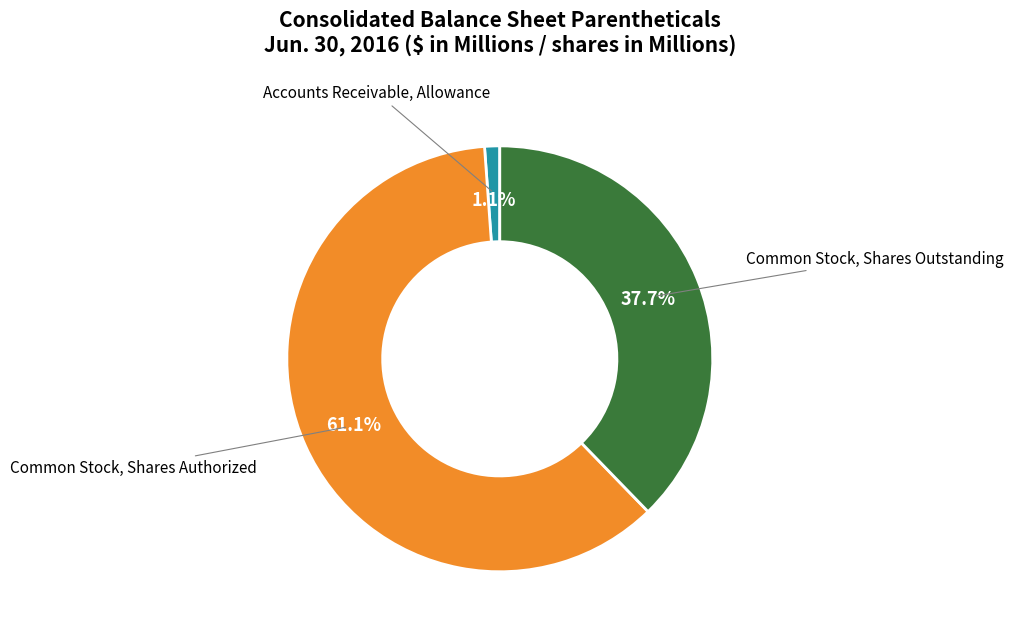

Do Common Stock, Shares Outstanding and Common Stock, Shares Authorized together represent more than half of the pie?

Yes